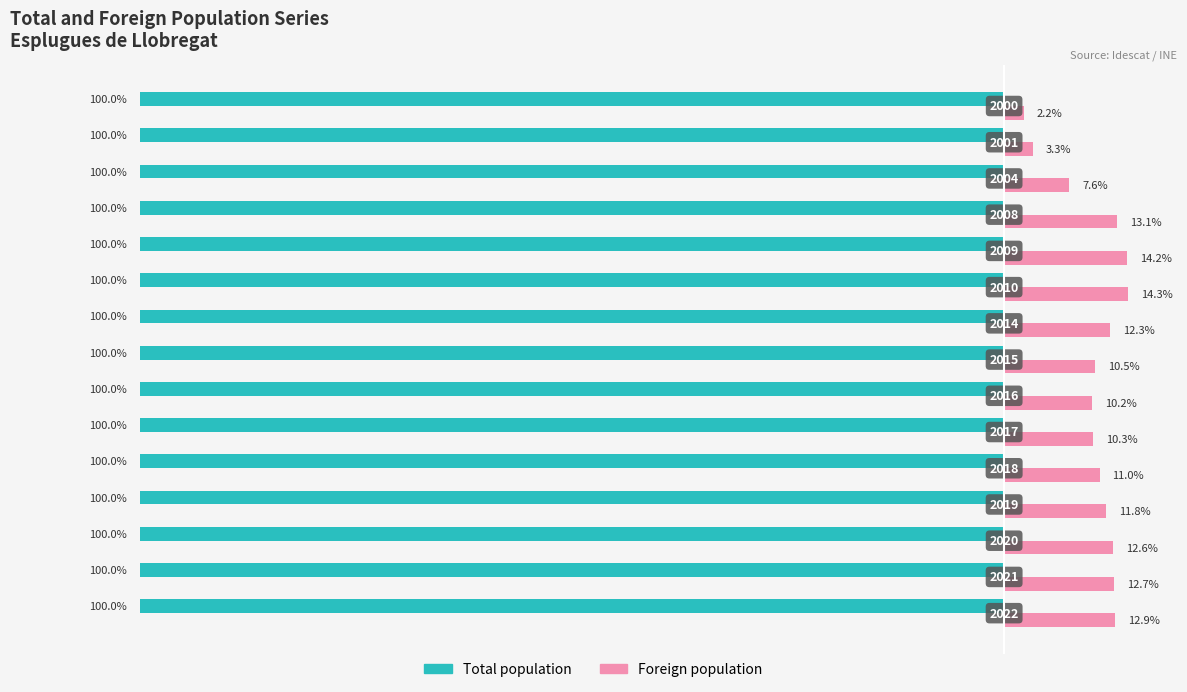

What are all the series names shown in the legend?

Total population, Foreign population